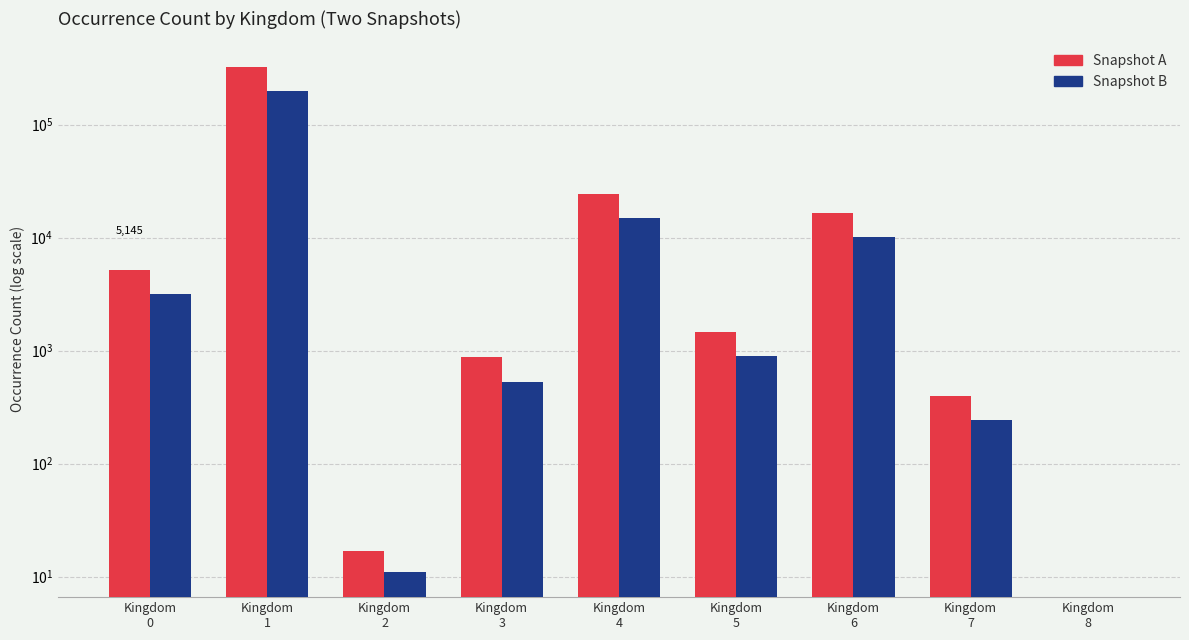

List the labels in order of Snapshot B value, largest first.

Kingdom
1, Kingdom
4, Kingdom
6, Kingdom
0, Kingdom
5, Kingdom
3, Kingdom
7, Kingdom
2, Kingdom
8